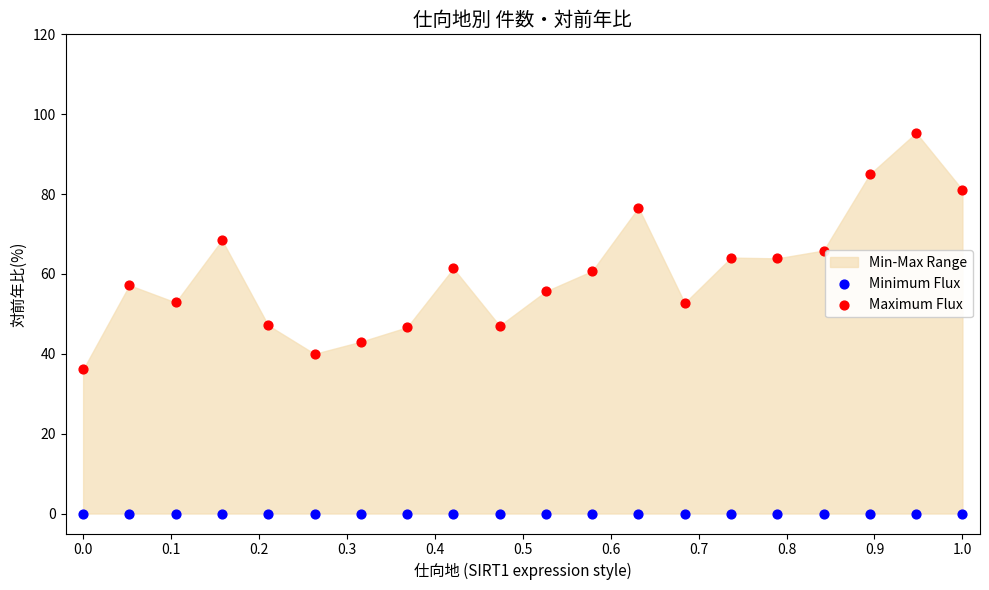

Which series reaches the maximum Y coordinate?

Maximum Flux